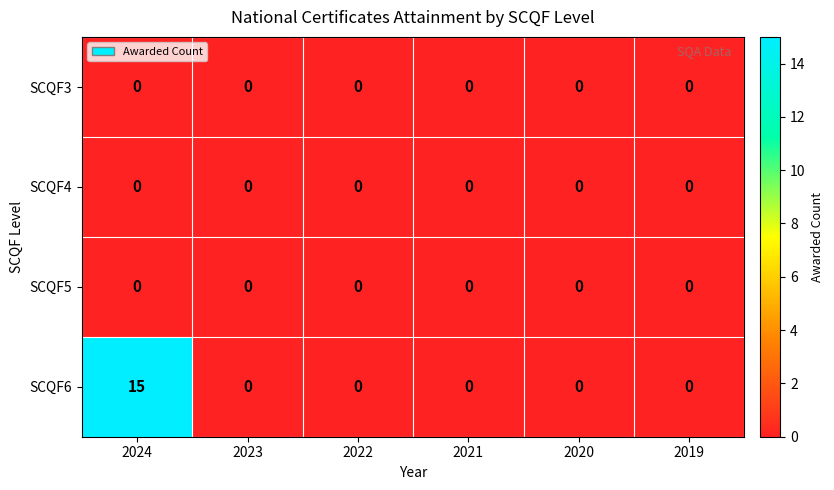

Which series has the largest range (max minus min)?

SCQF6